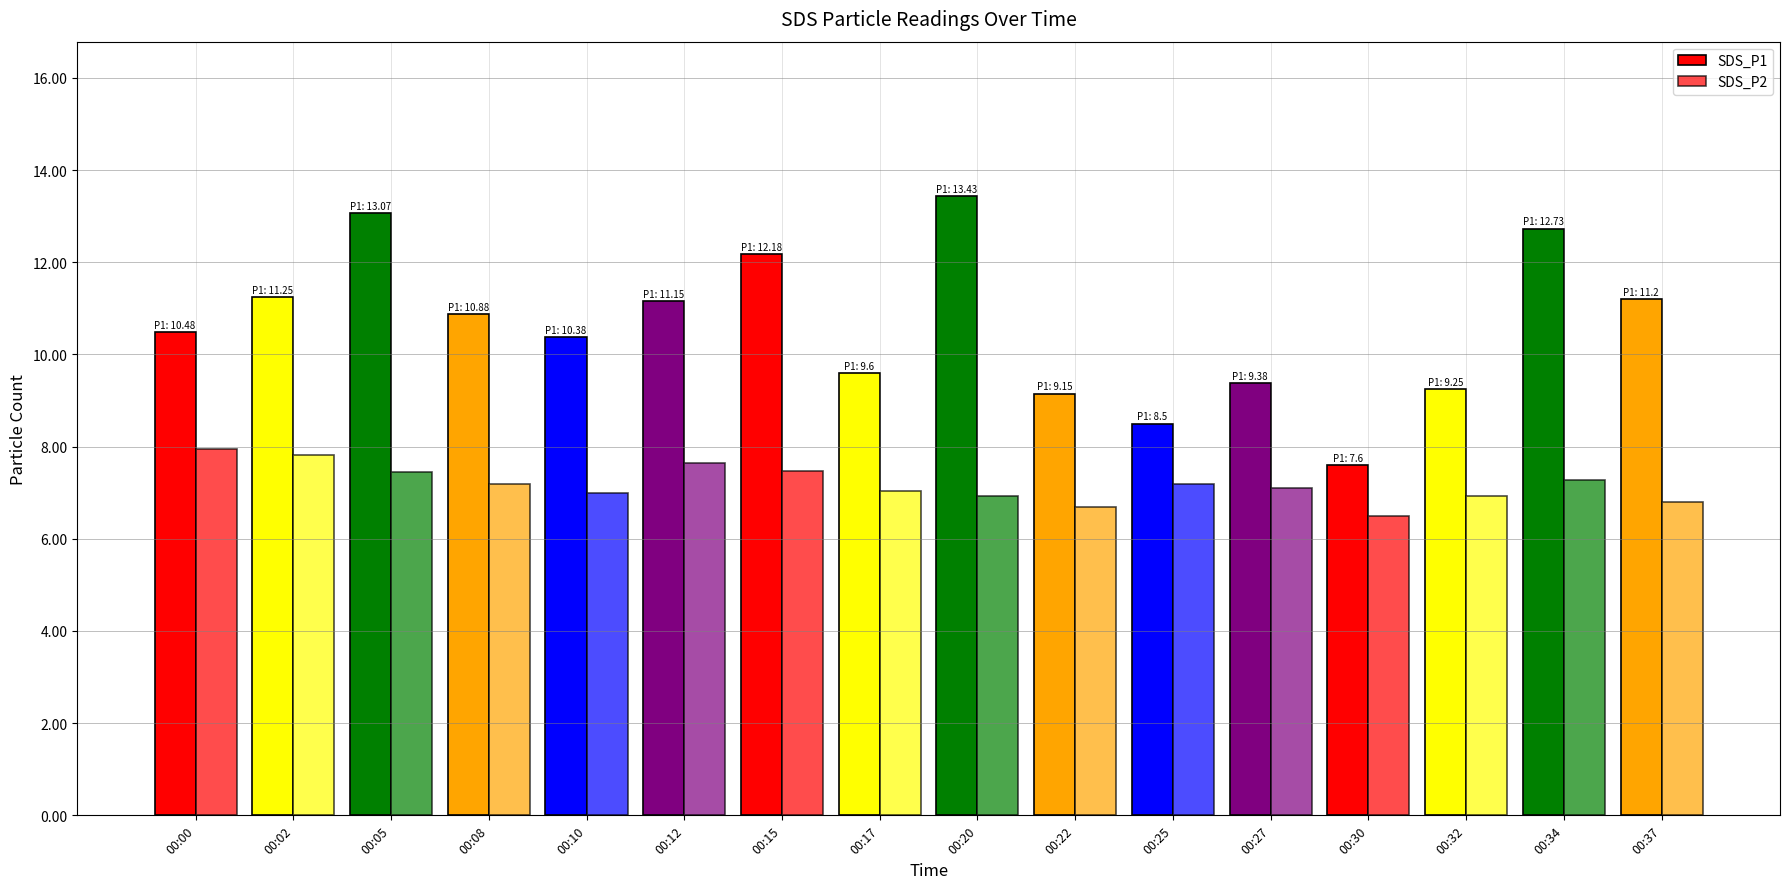

At 00:37, list the series in order from smallest to largest.

SDS_P2, SDS_P1